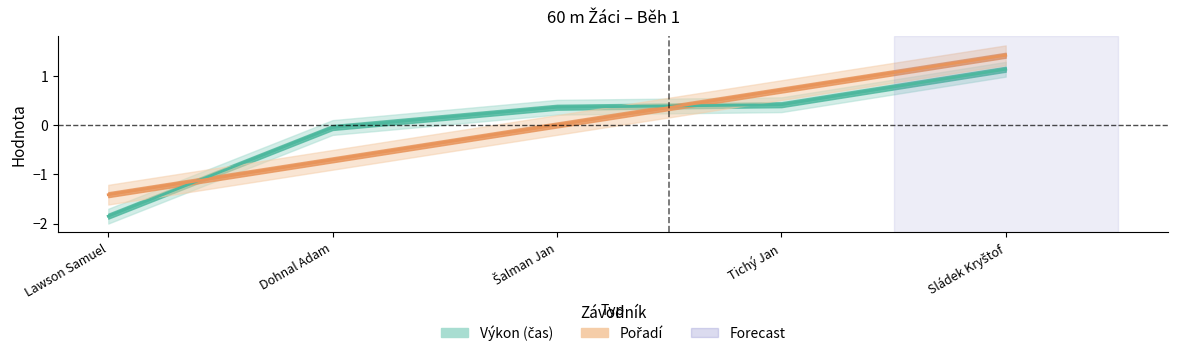

How many lines are shown in the chart?

2